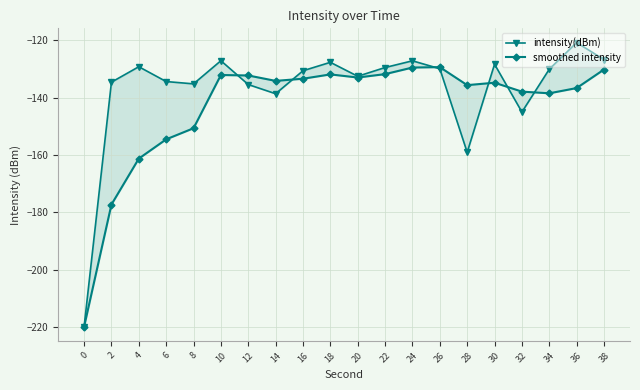

What is the difference between the second highest and second lowest values in the intensity(dBm) series?

32.3